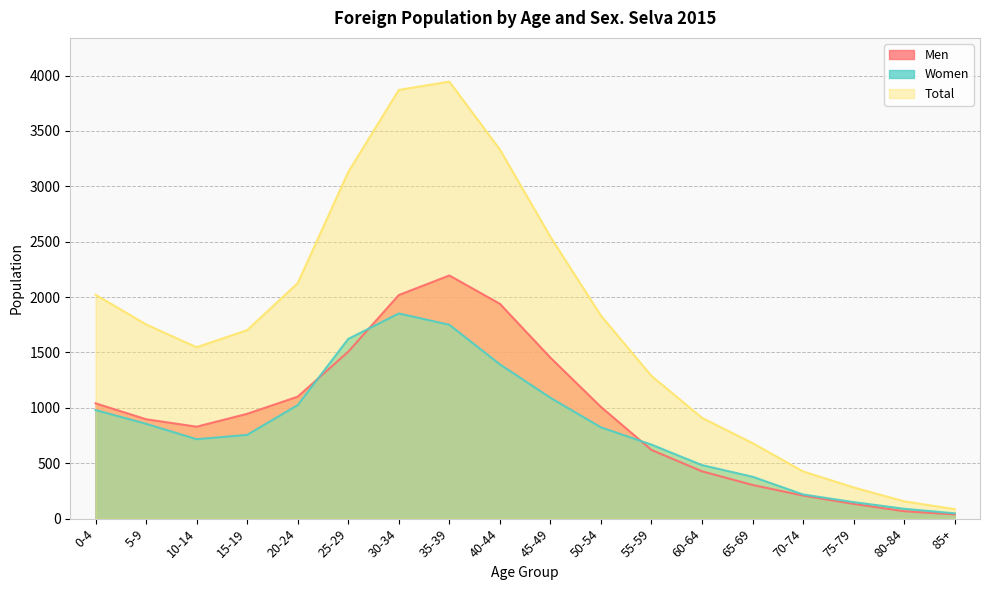

What is the difference between the maximum and minimum values in the Total series?

3859